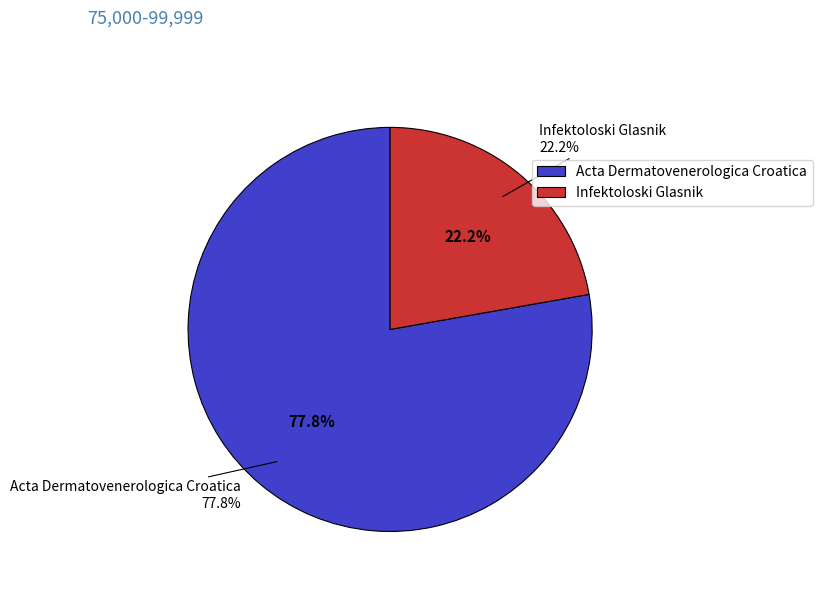

Which slice is the largest?

Acta Dermatovenerologica Croatica